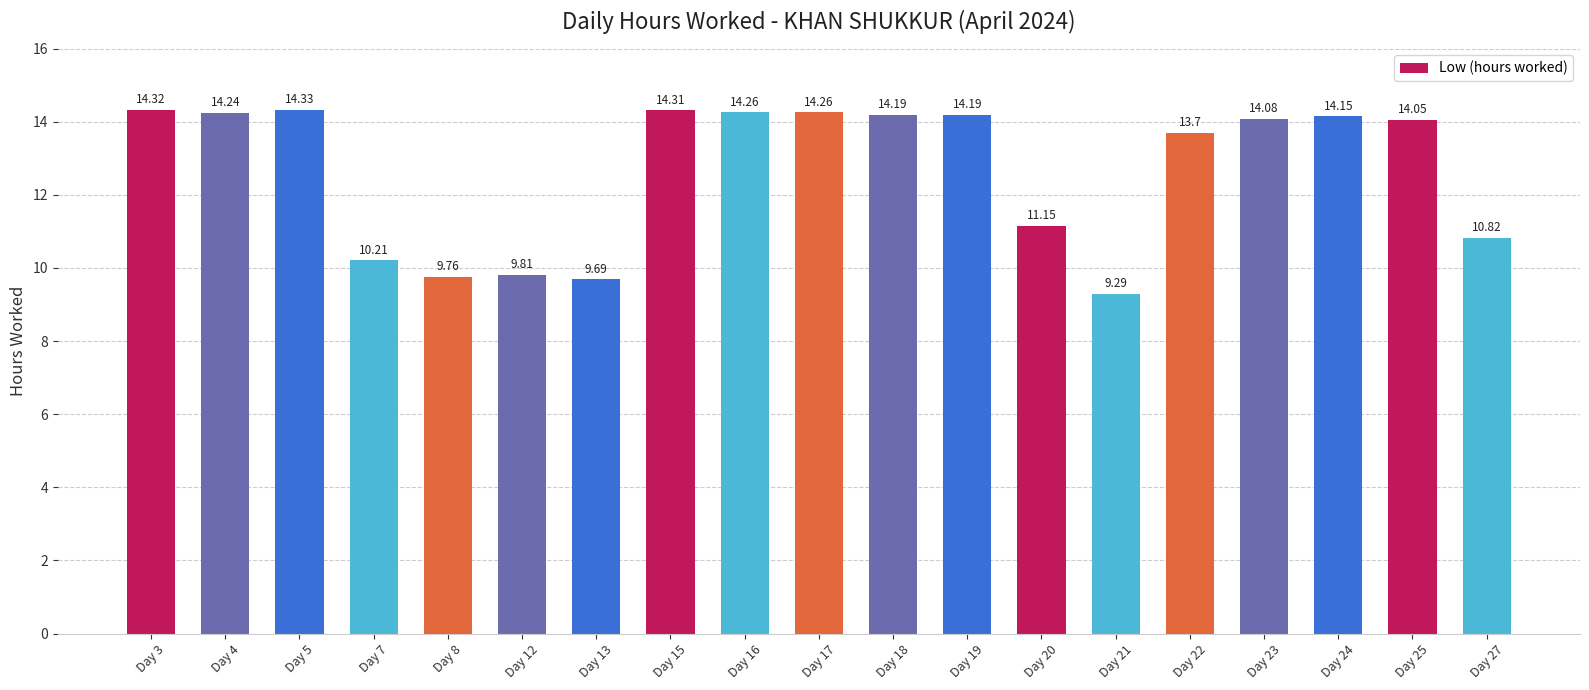

Are the bars grouped side by side (vs. stacked)?

No